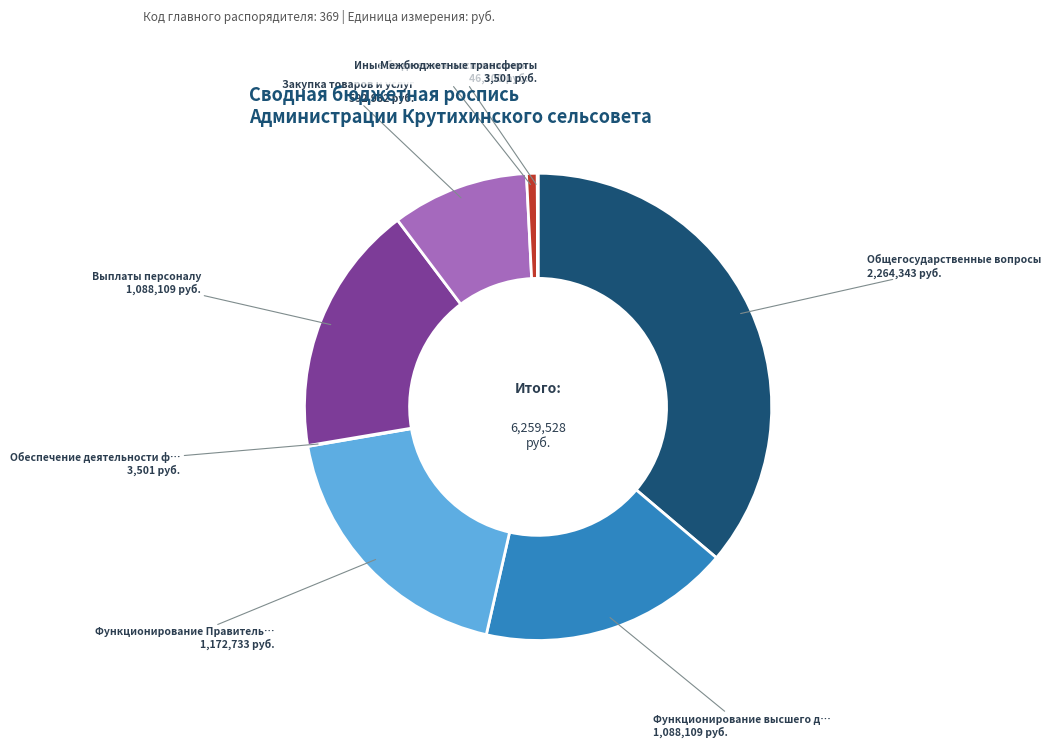

Does any single category account for the majority?

No